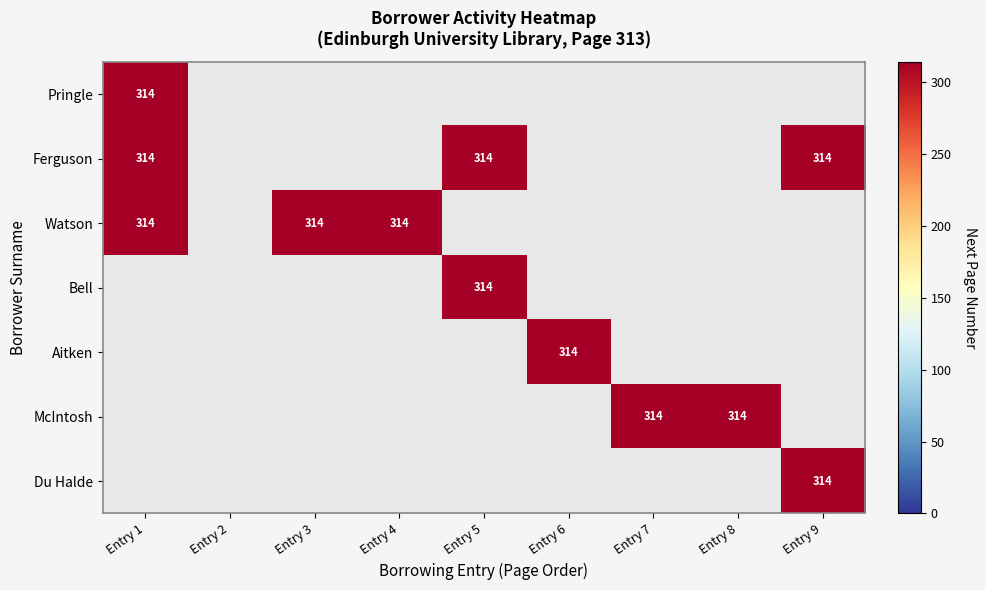

Read the Ferguson value at Entry 1, to the nearest 5.

315